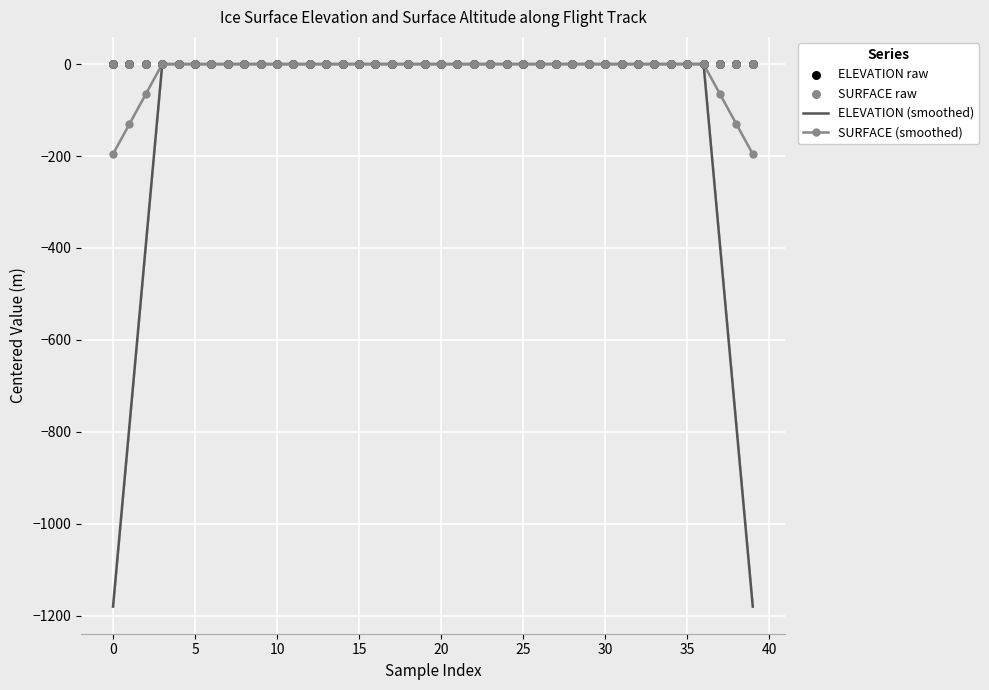

What is the minimum value for ELEVATION (smoothed)?

-1180.1